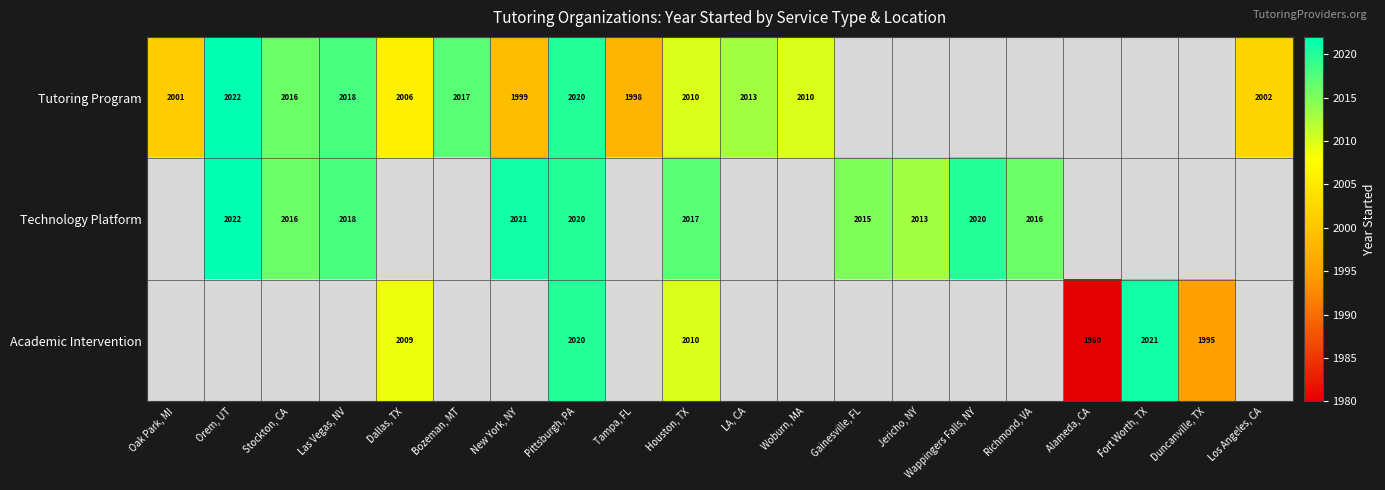

The value of Tutoring Program at Pittsburgh, PA is 2020. True or false?

True